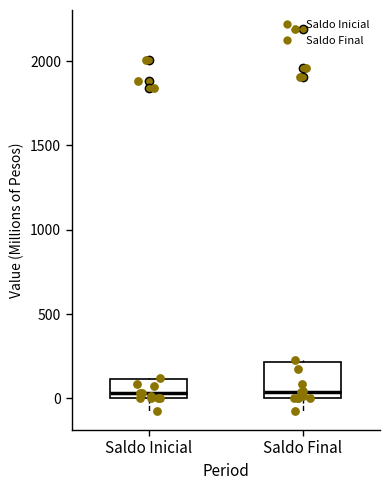

Reading left to right, read every box against the y-axis: the position of its median line, the range the box covers, and the ends of its whiskers. The values are not printed on the chart, so give them approximately, as read against the axis.

Saldo Inicial: median 50, box 0 to 100, whiskers -50 to 100
Saldo Final: median 50, box 0 to 200, whiskers -50 to 250